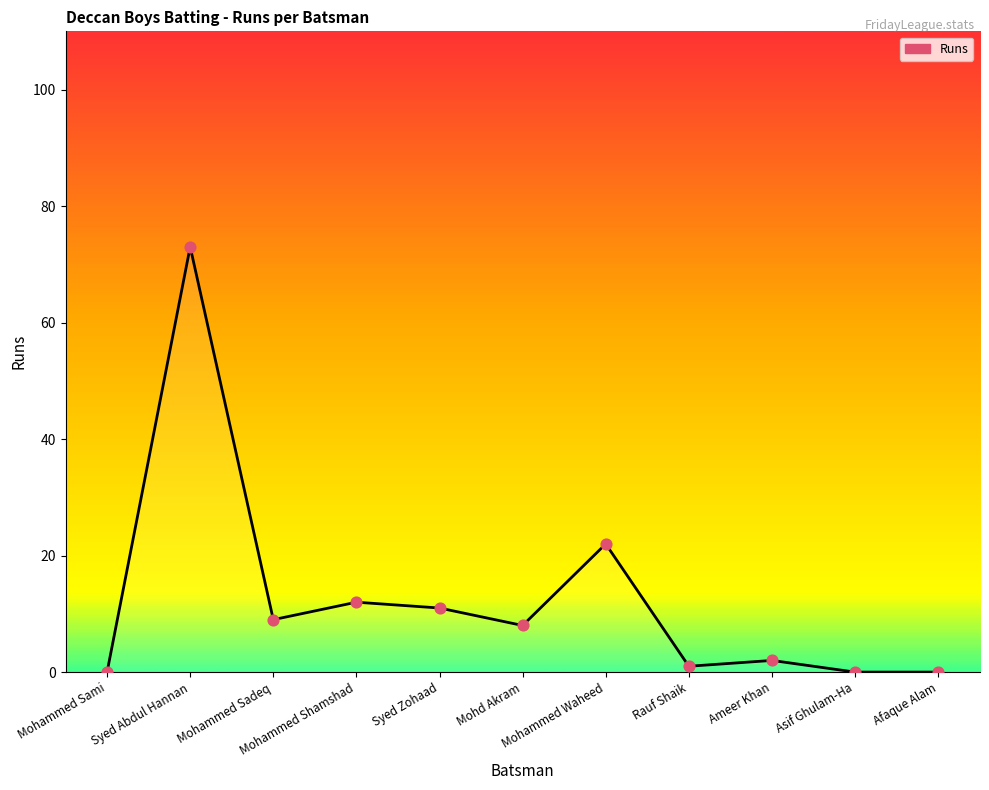

Approximately how many times larger is the value at Mohd Akram compared to Mohammed Waheed?

0.4